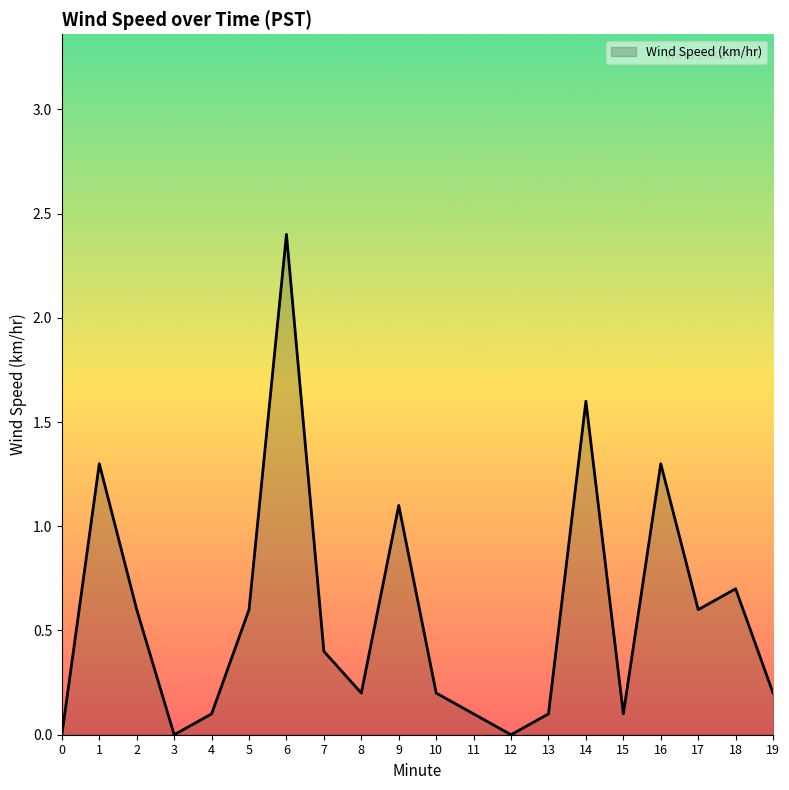

Which has a higher value, 8 or 12?

8